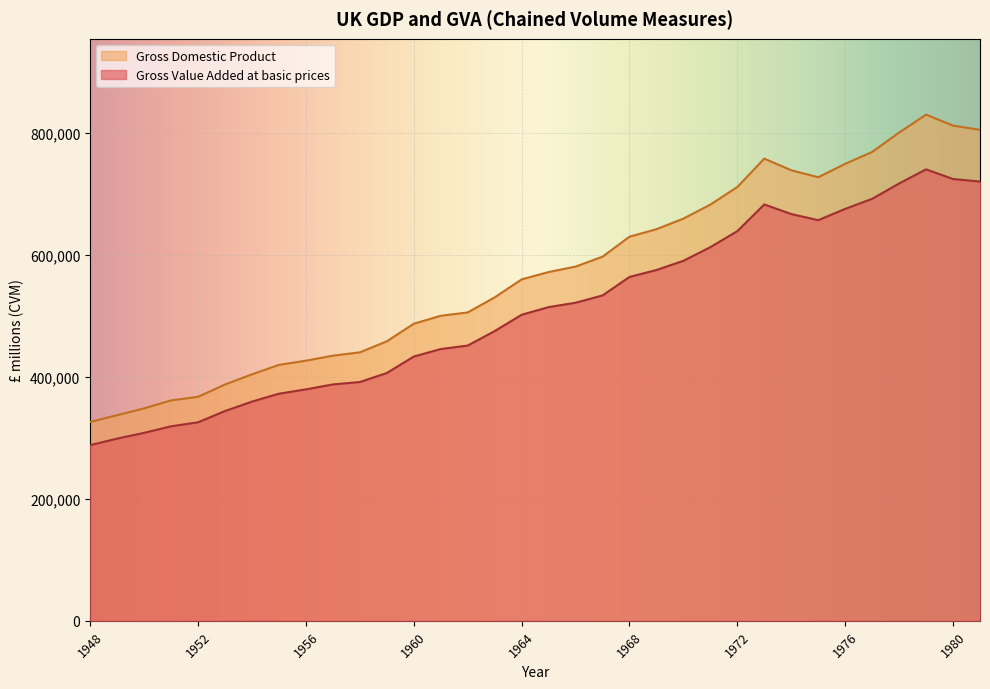

Between 1961 and 1969, which series saw the biggest shift?

Gross Domestic Product